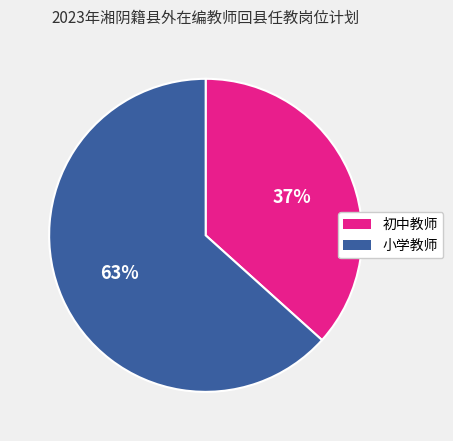

To the nearest percent, what is the average slice percentage?

50%